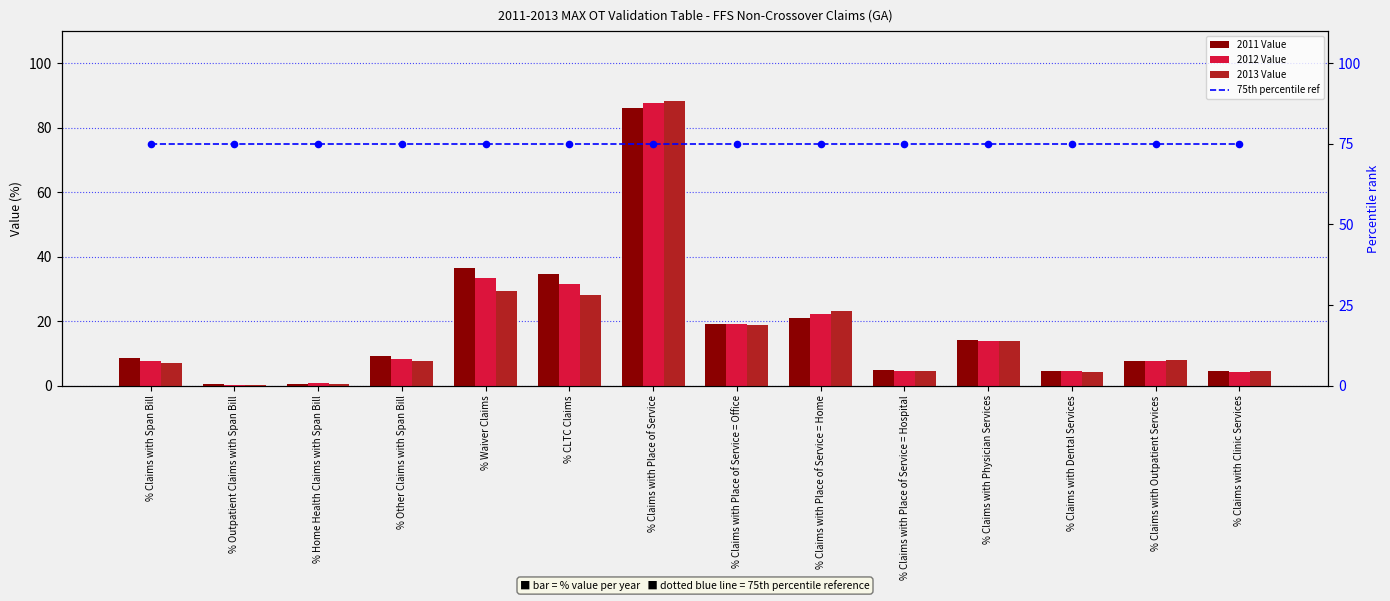

Which series contains the highest Y value?

2013 Value